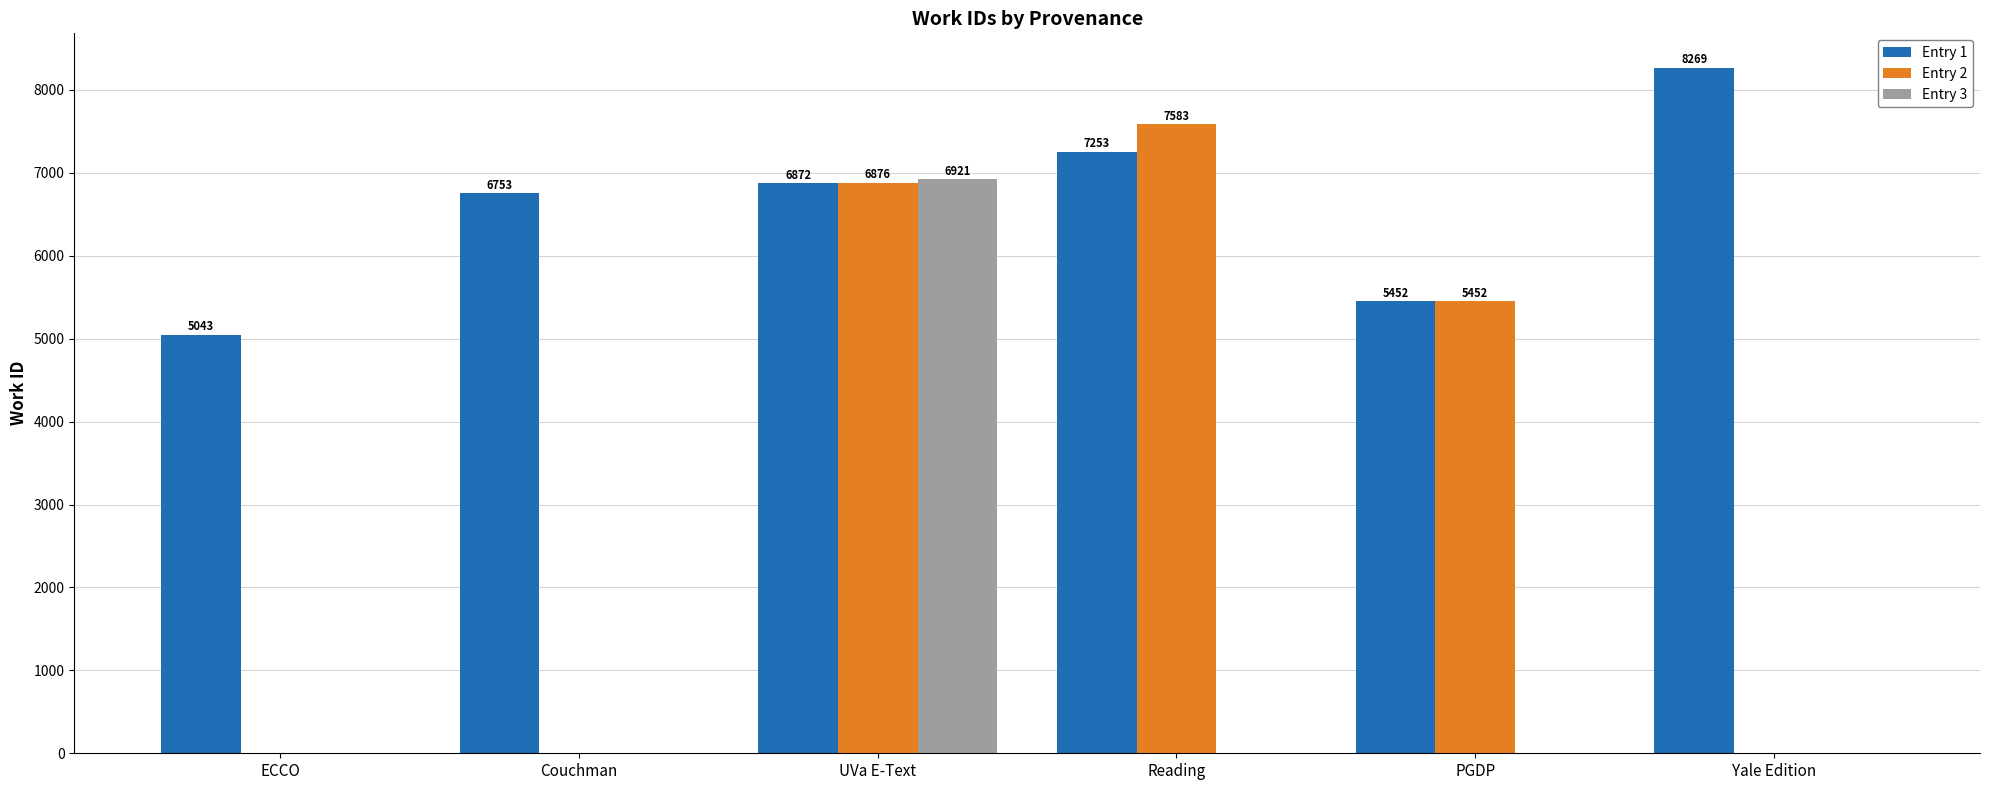

Which series has the largest range (max minus min)?

Entry 2